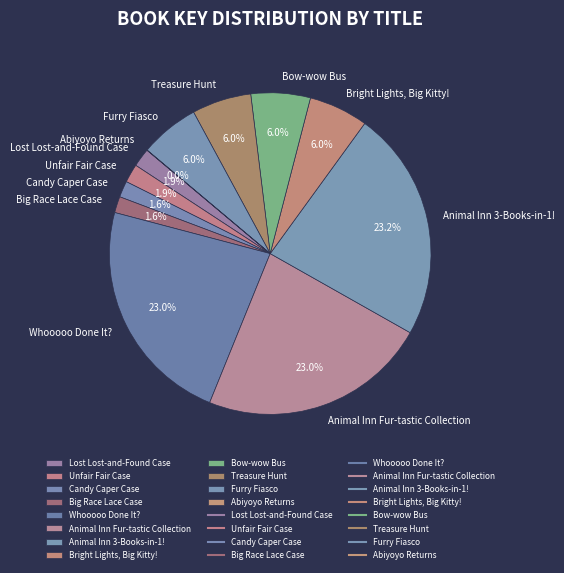

Approximately how many times larger is the value at Furry Fiasco compared to Unfair Fair Case?

3.2